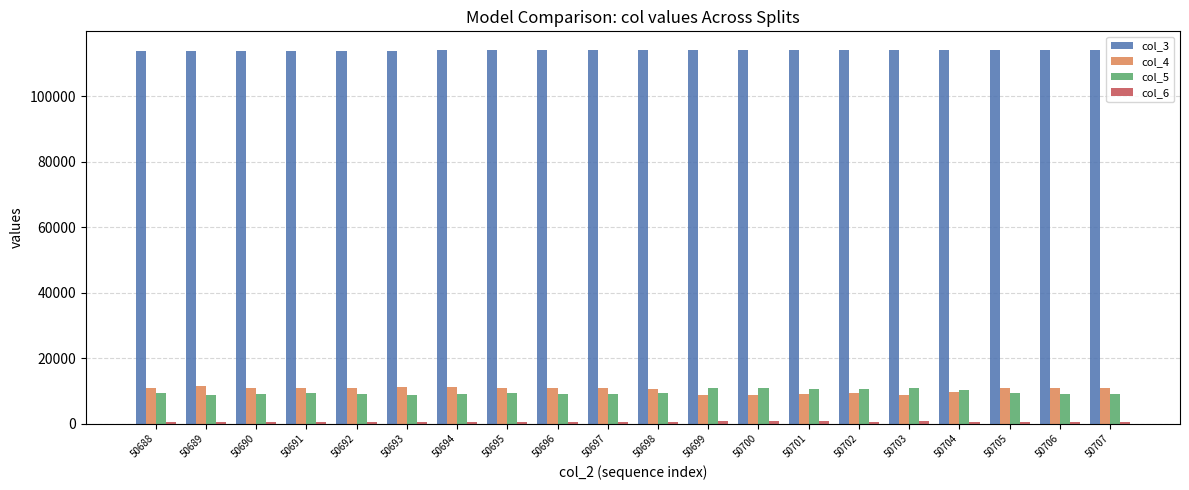

True or false: col_5 has a value of 10839 at 50699.

True